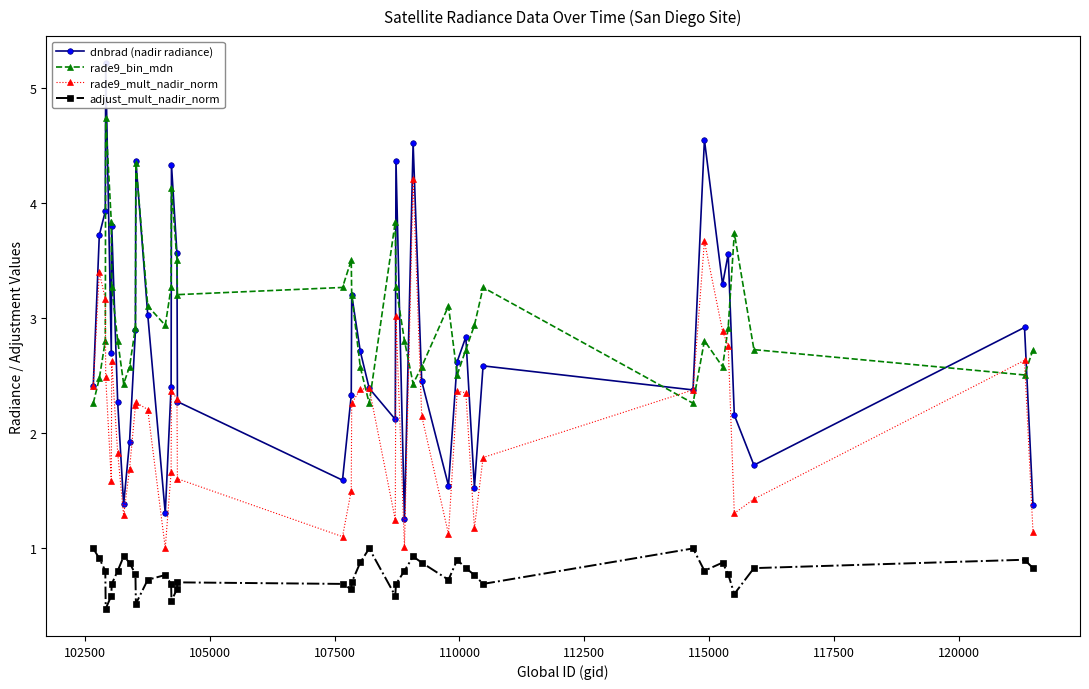

True or false: rade9_bin_mdn has more than 1 points higher than both neighbors.

True